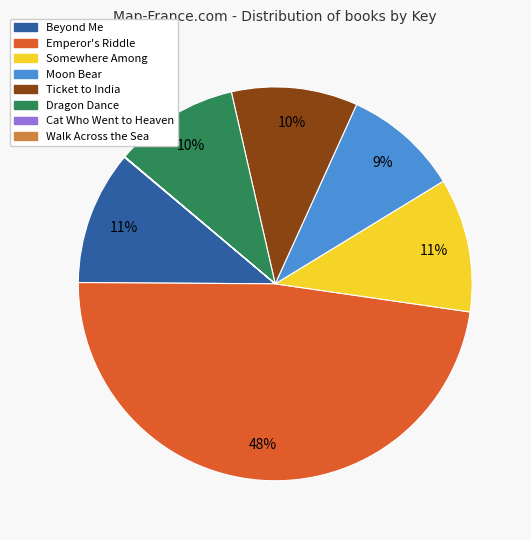

What is the largest slice in the pie chart?

Emperor's Riddle